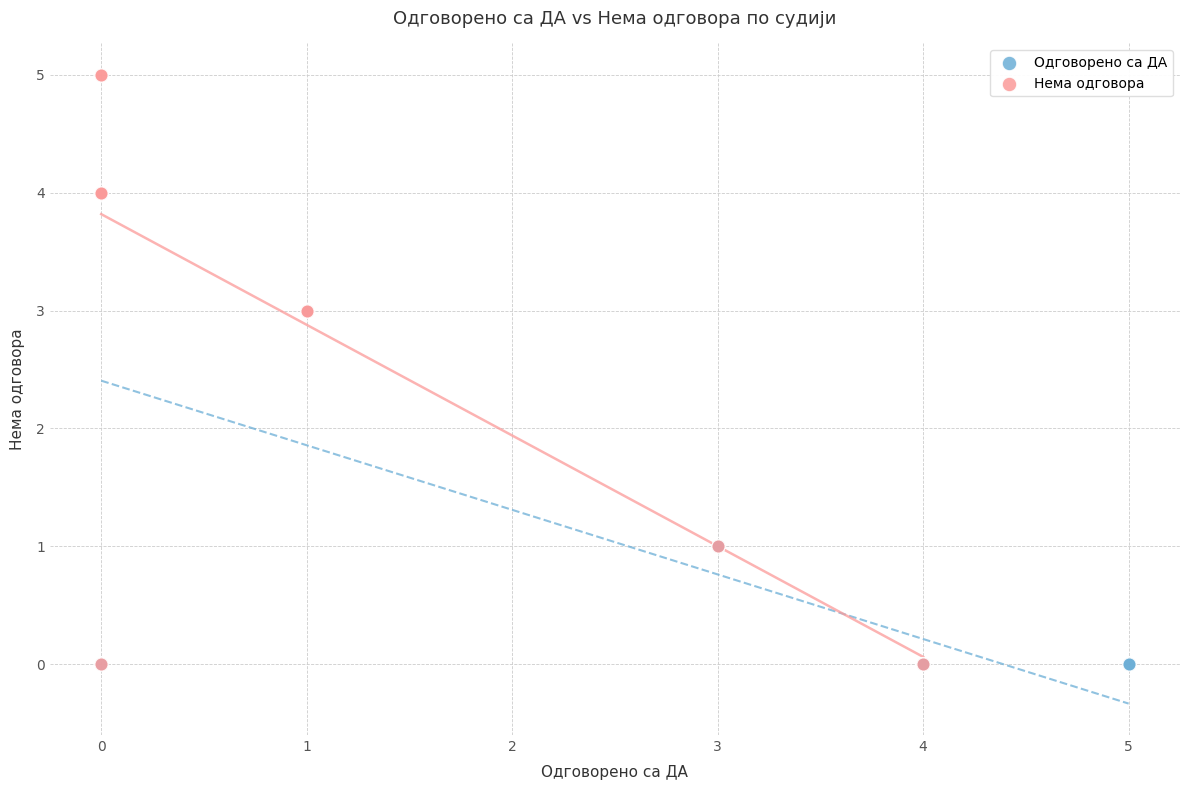

Which series has the largest Y range (max minus min)?

Нема одговора